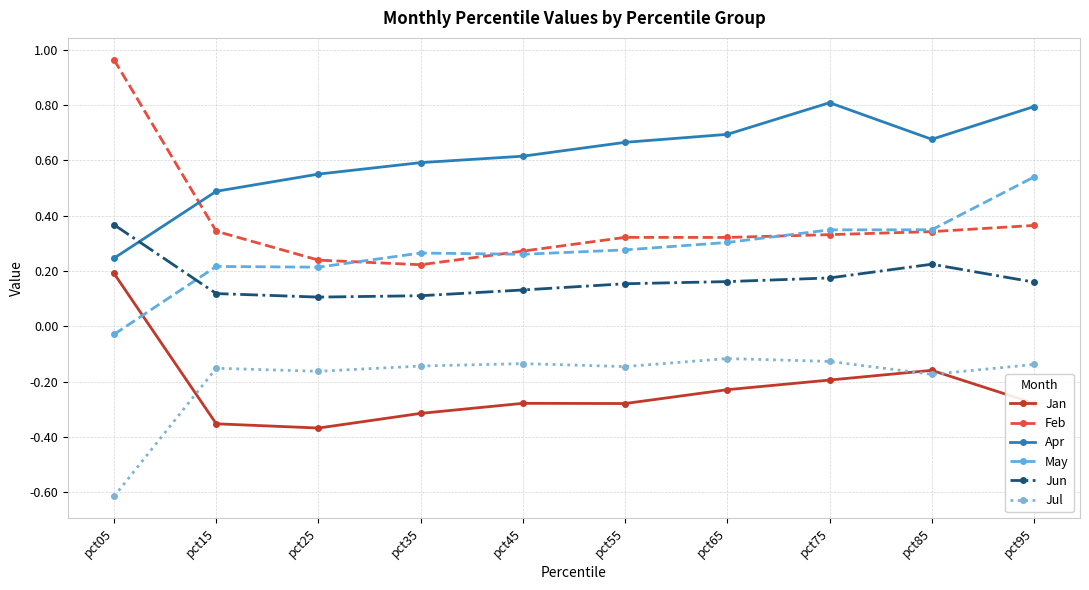

Rank the series at pct25 from highest to lowest value.

Apr, Feb, May, Jun, Jul, Jan